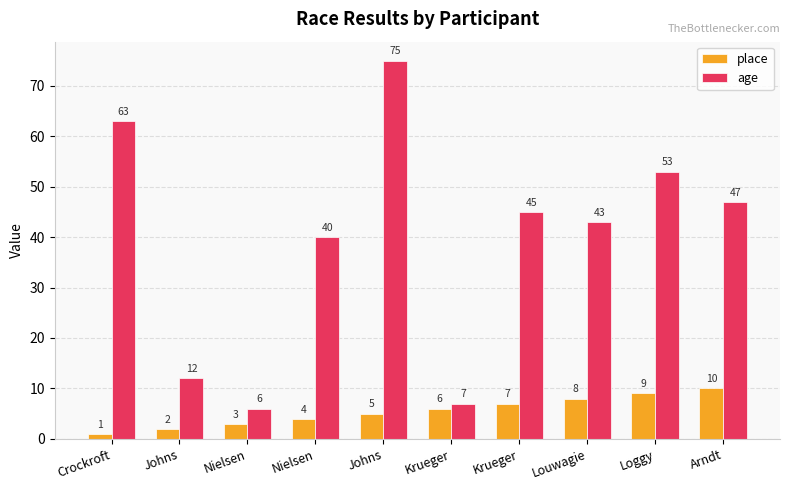

Count the number of categories in the chart.

10